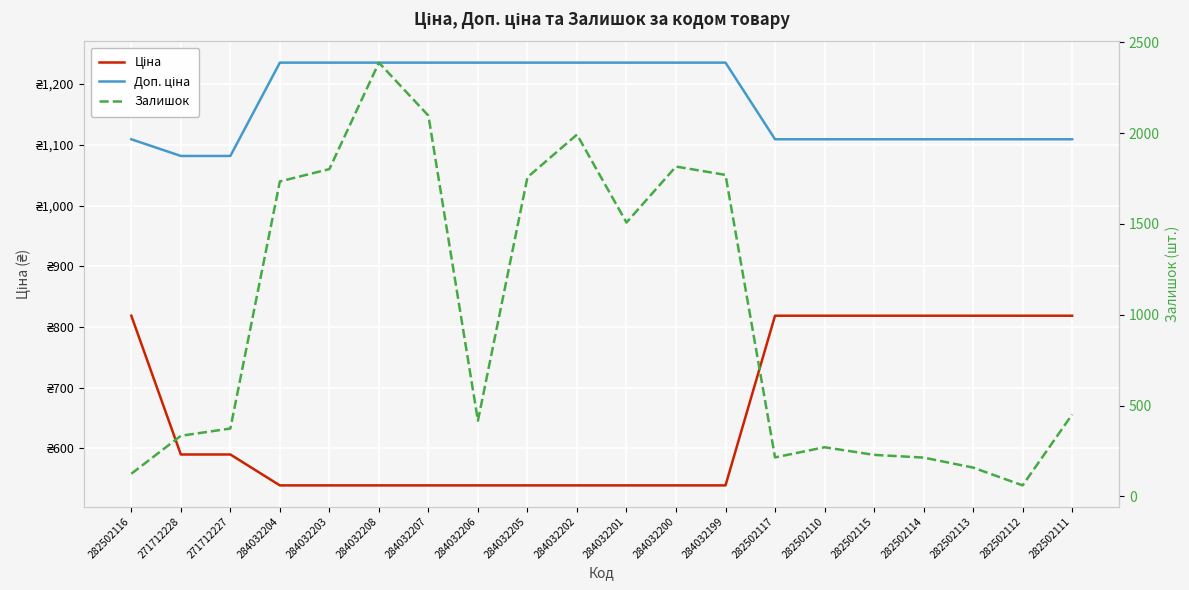

The value of Ціна at 282502113 is 1454.5. True or false?

False